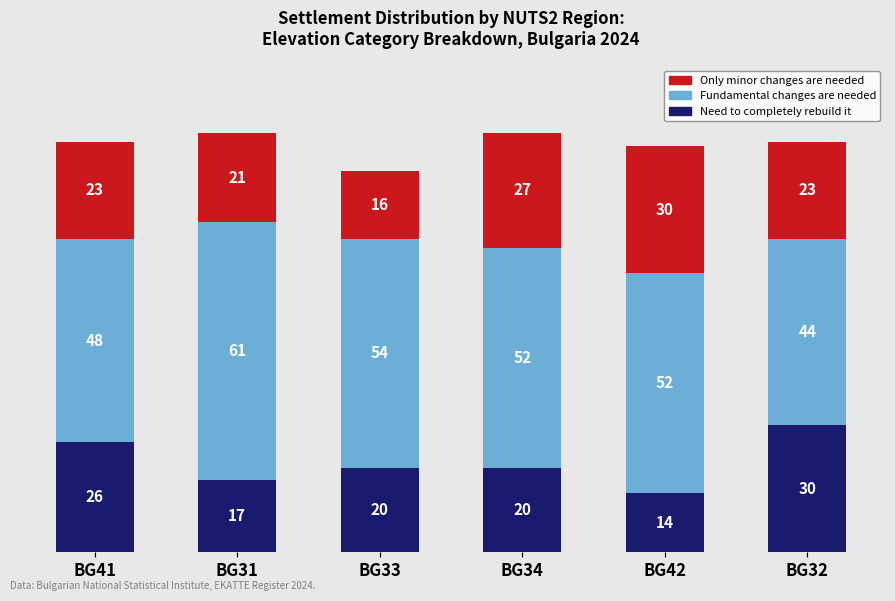

What is the approximate value of Need to completely rebuild it at BG31, to the nearest 5?

15